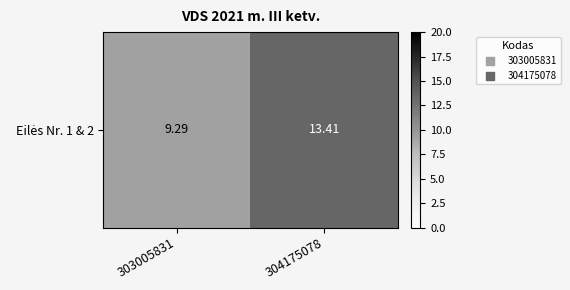

What is the difference between the maximum and minimum values?

4.1